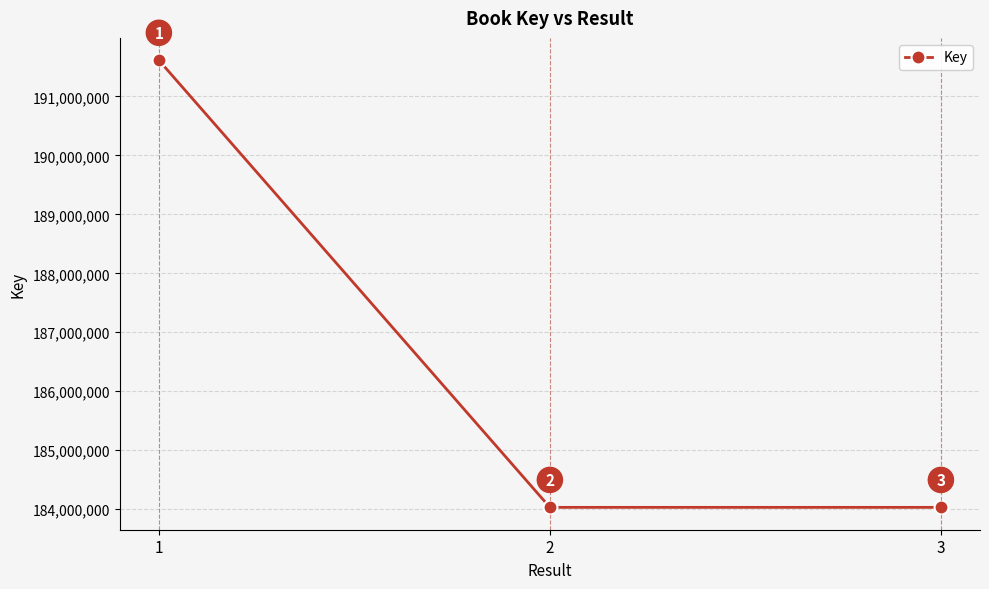

What is the difference between the maximum and minimum values?

7583606